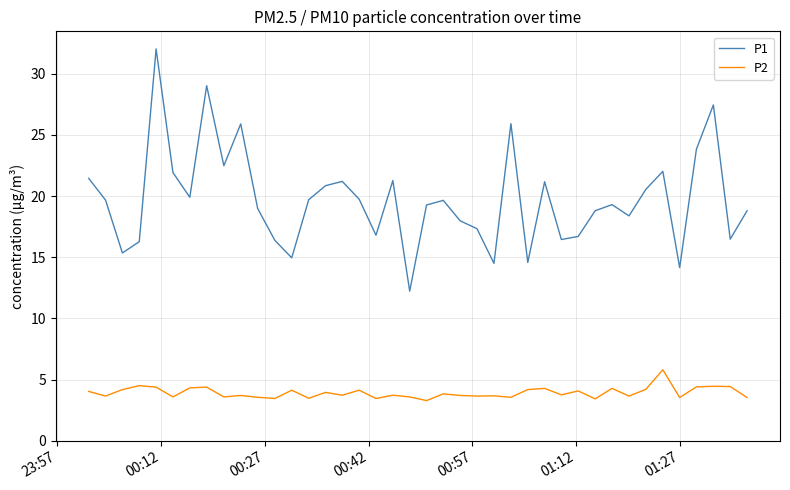

What is the highest value of the P2 series?

5.8